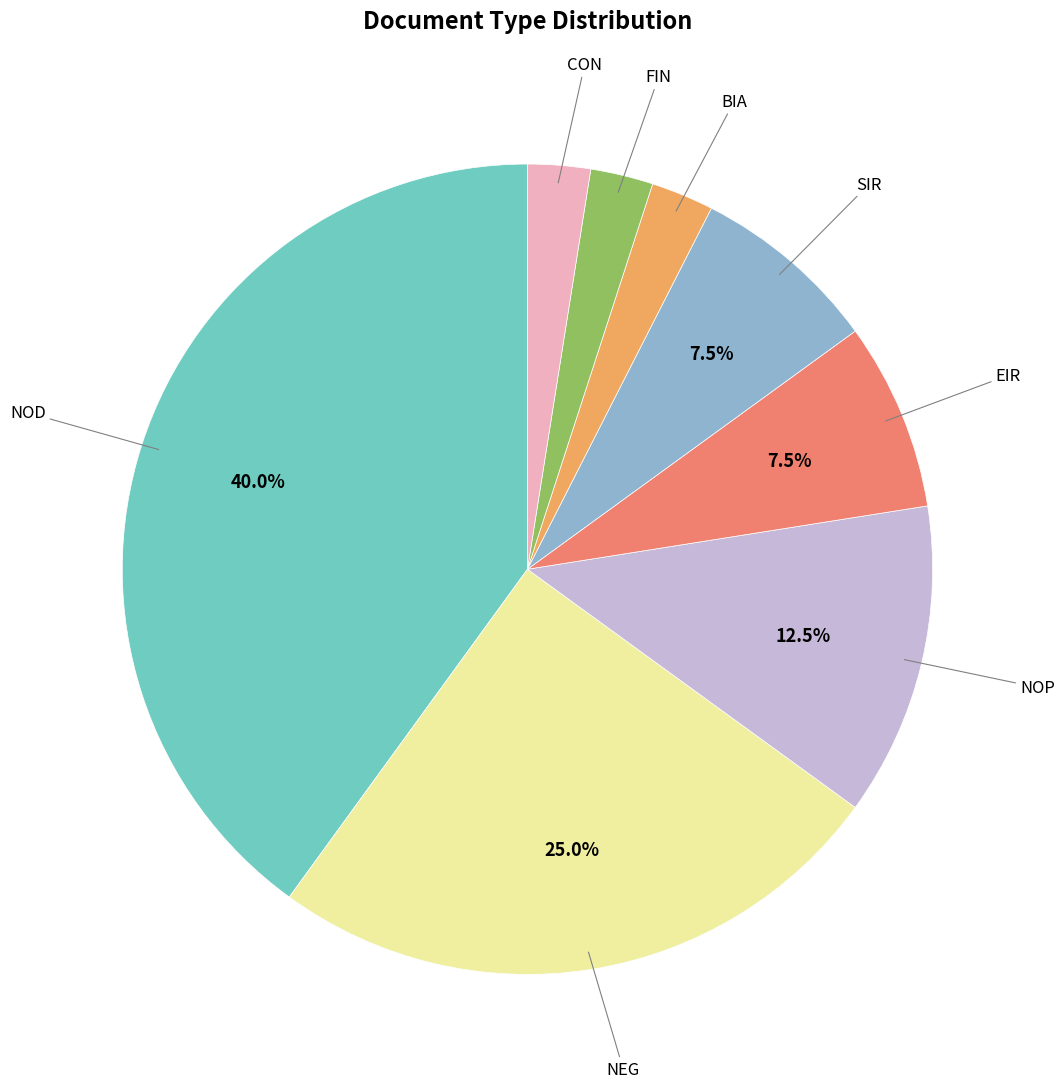

Does any single category account for the majority?

No